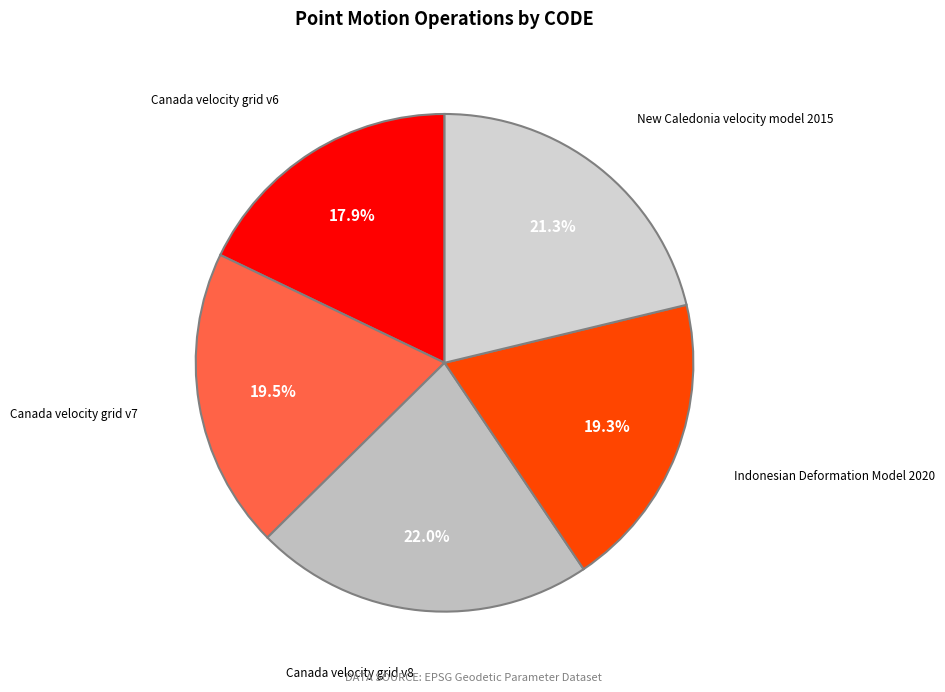

What percentage is NOT represented by Indonesian Deformation Model 2020?

80.7%